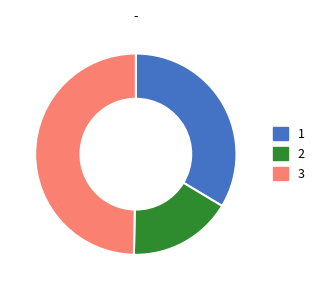

True or false: 3 accounts for 65% of the total.

False